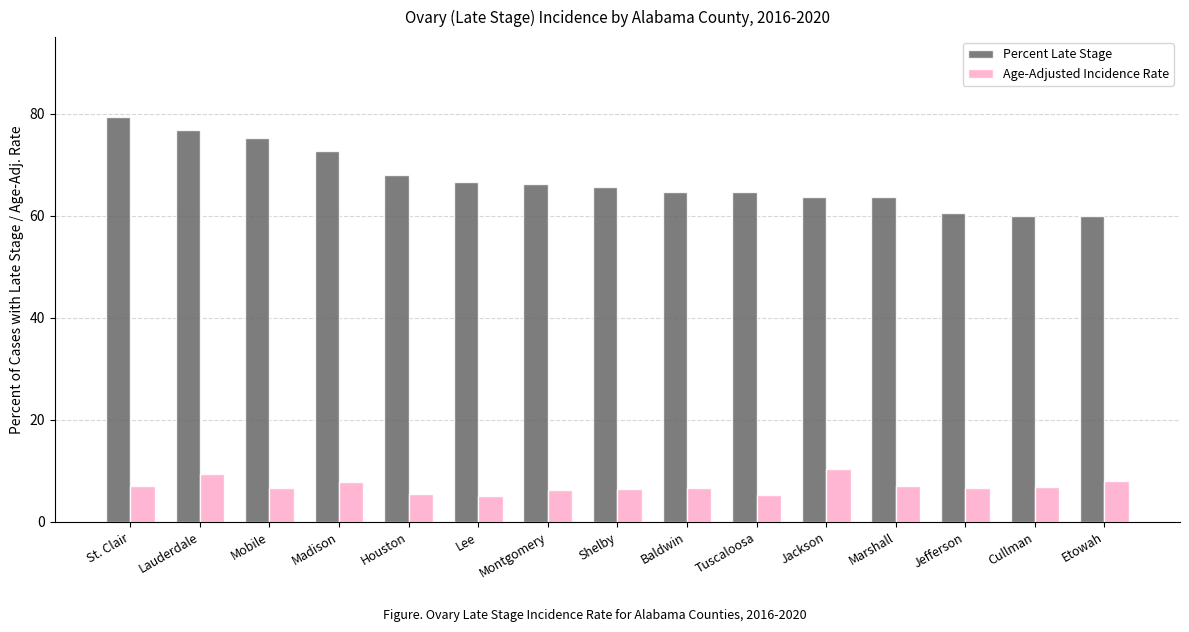

Which series has the largest total across all categories?

Percent Late Stage